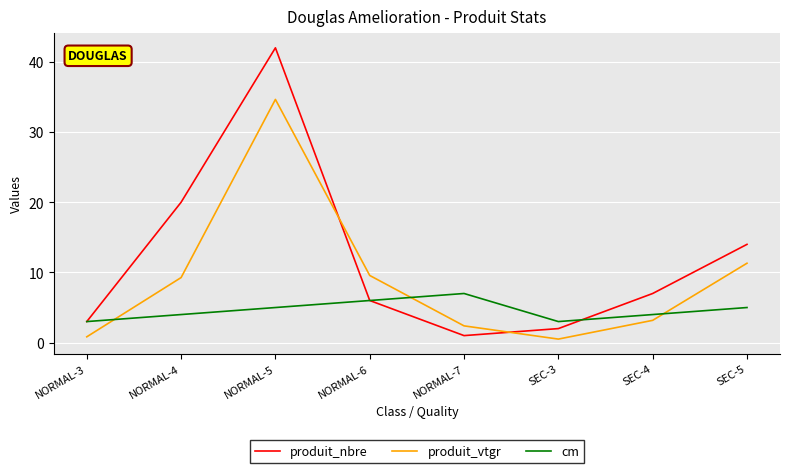

In cm, how many points are higher than both neighbors (excluding endpoints)?

1